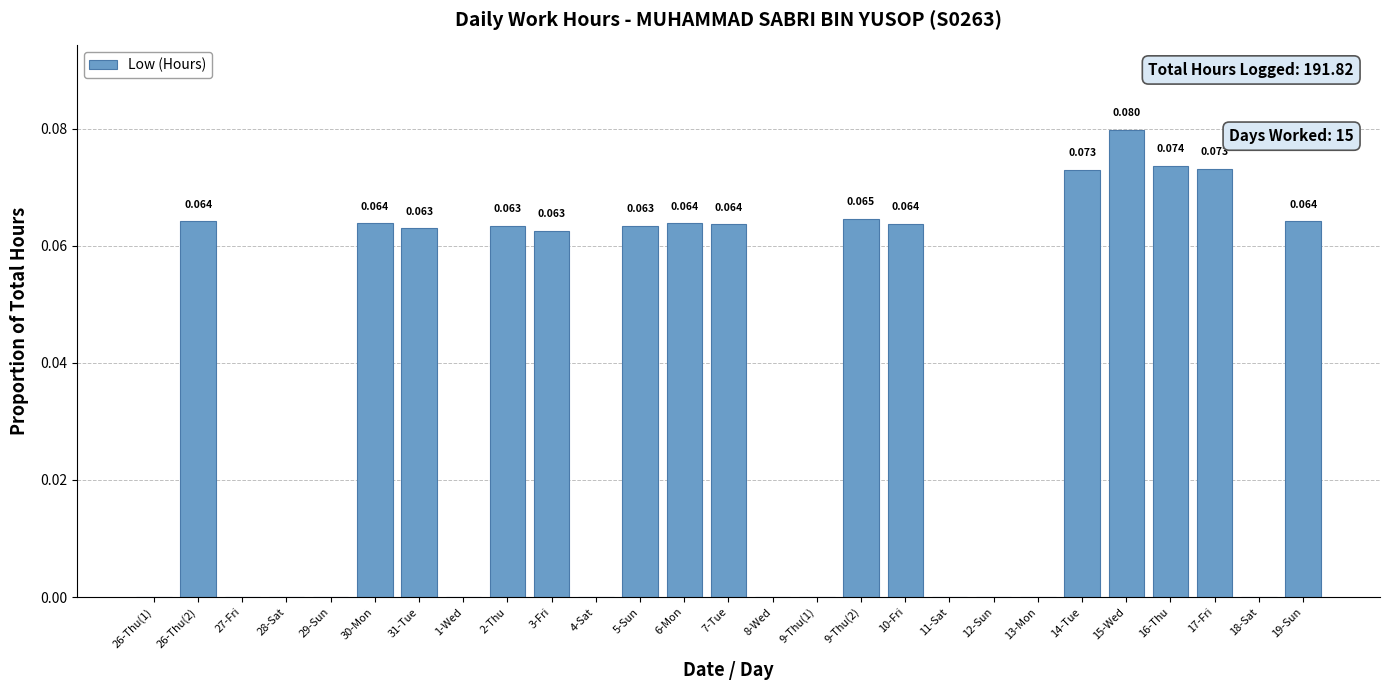

Count the number of values greater than 0.

15